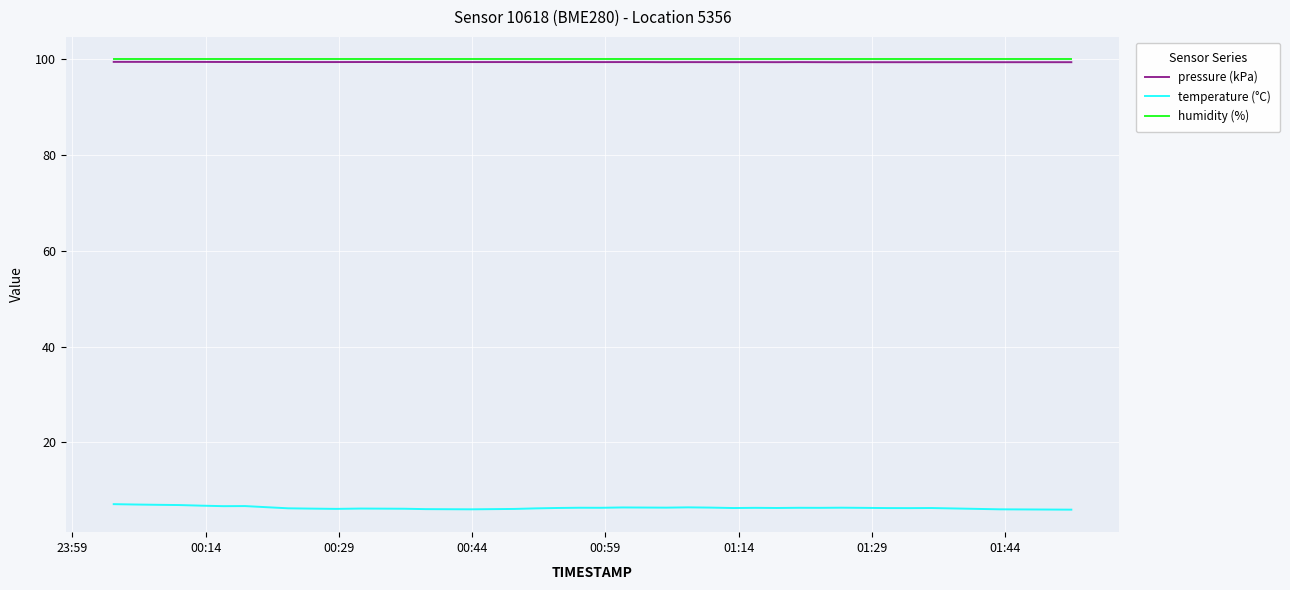

Which series has the widest spread of values?

temperature (°C)